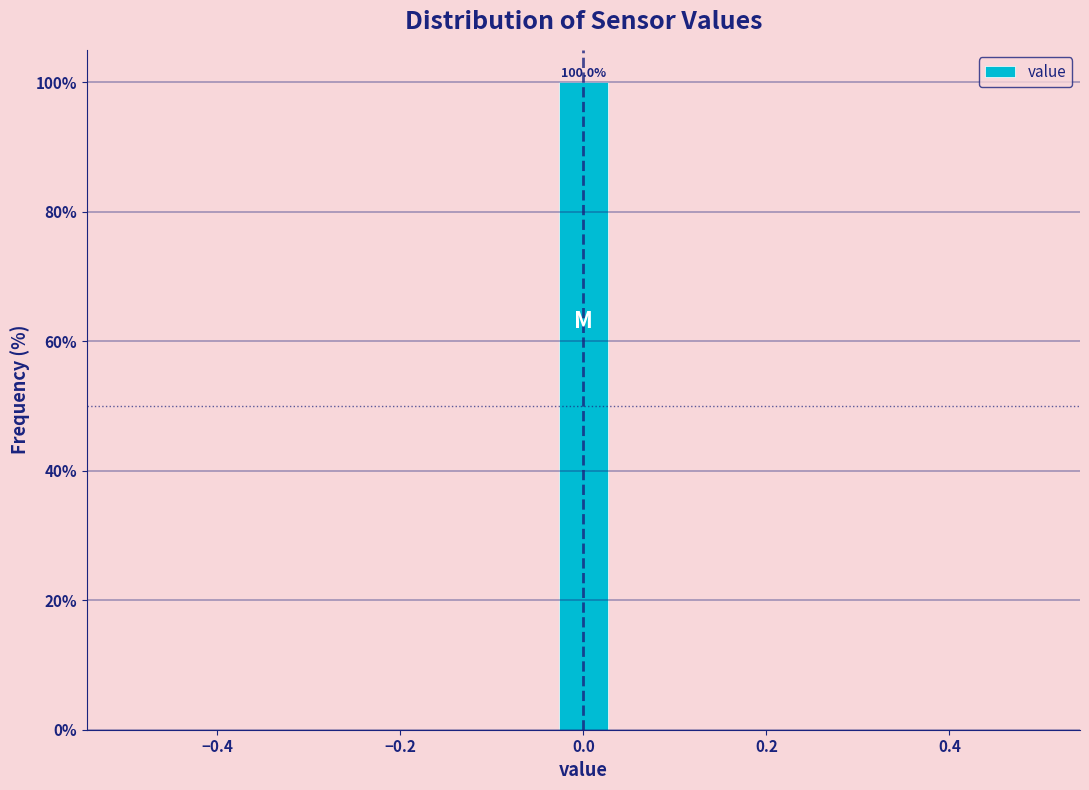

Around what value on the x-axis is the tallest bar? Give the approximate position of its centre, as read against the axis.

0.00